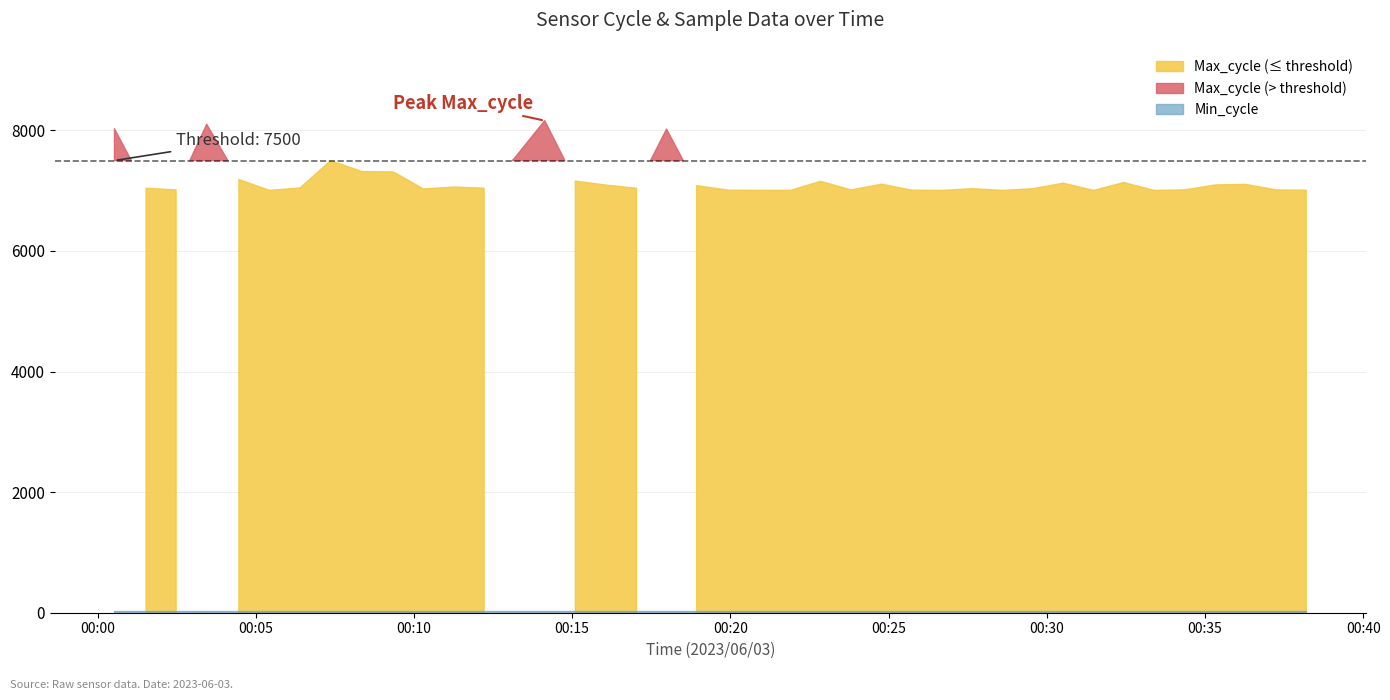

What is the sum of the Min_cycle values at 2023/06/03 00:23:49 and 2023/06/03 00:28:37?

56